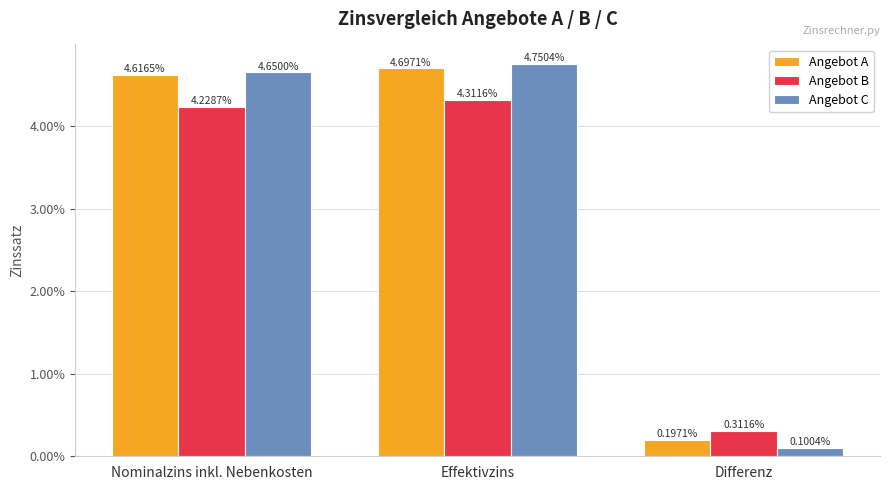

Is the value of Angebot C at Effektivzins greater than the value of Angebot A at Differenz?

Yes